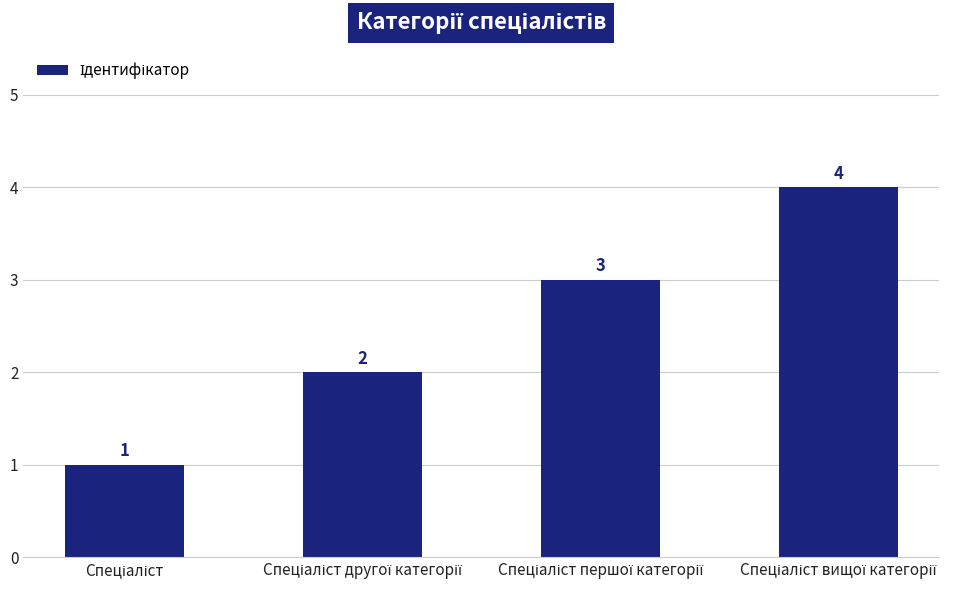

How many bars are there in total?

4